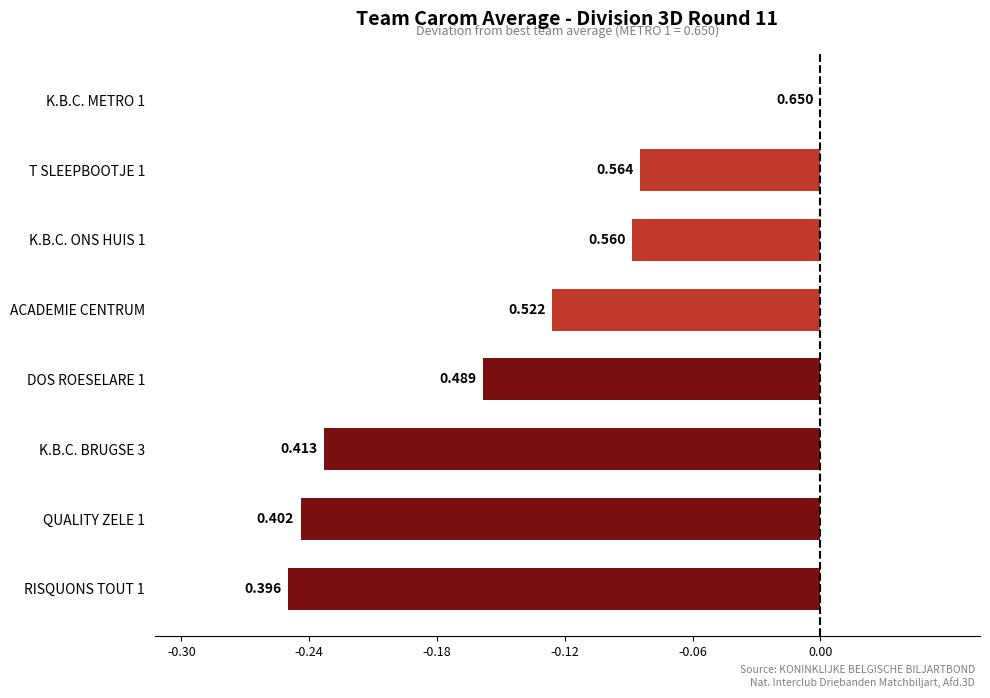

Count the values in the range 0 to 1.

1